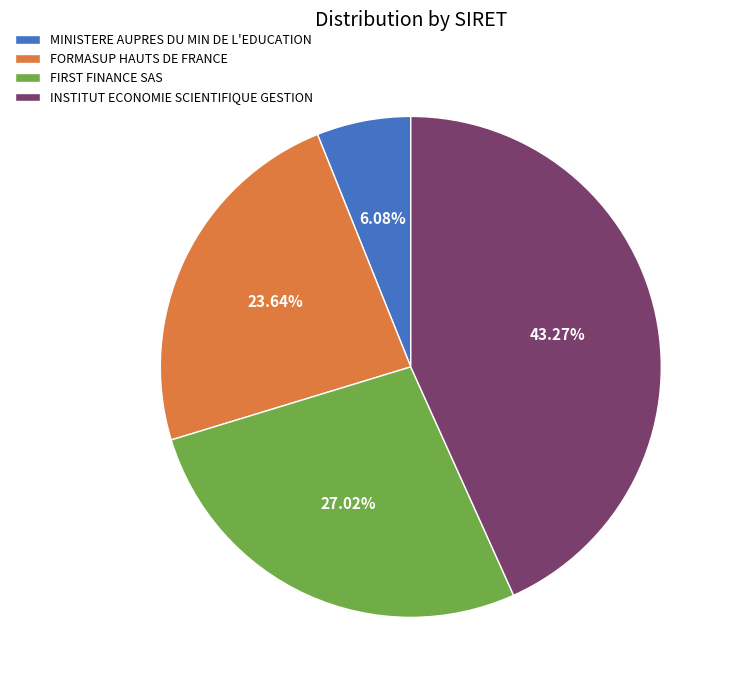

To the nearest percent, what is the difference between the largest and smallest slice percentages?

37%